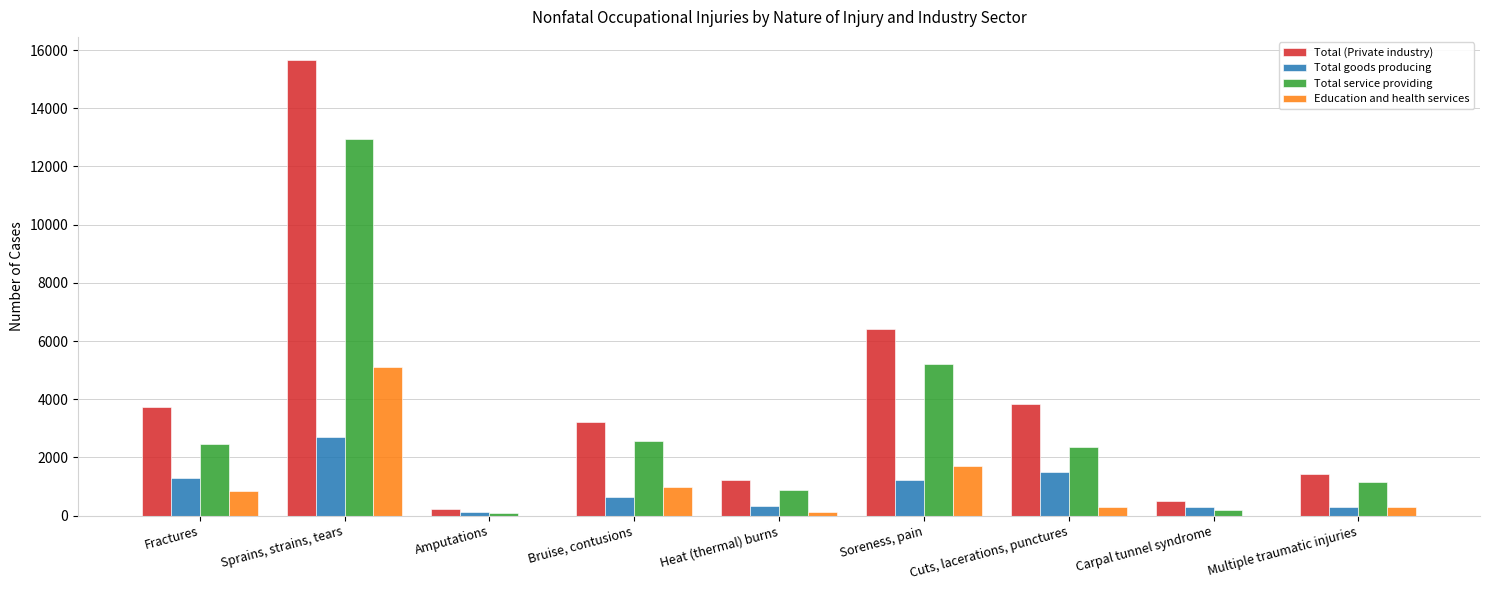

At which label is Total service providing closest to 6530?

Soreness, pain